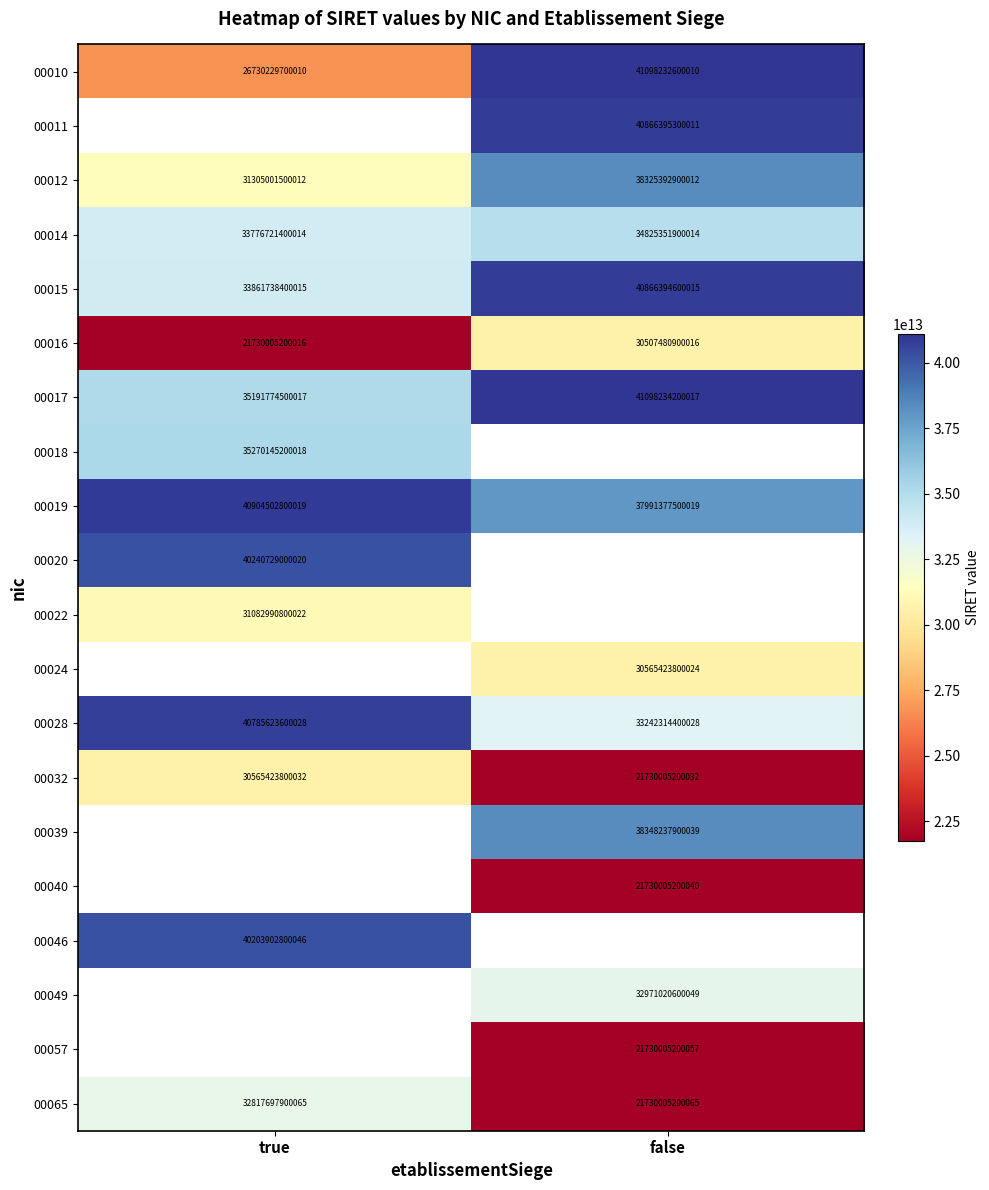

The value of 00039 at false is 68485063540723.3. True or false?

False